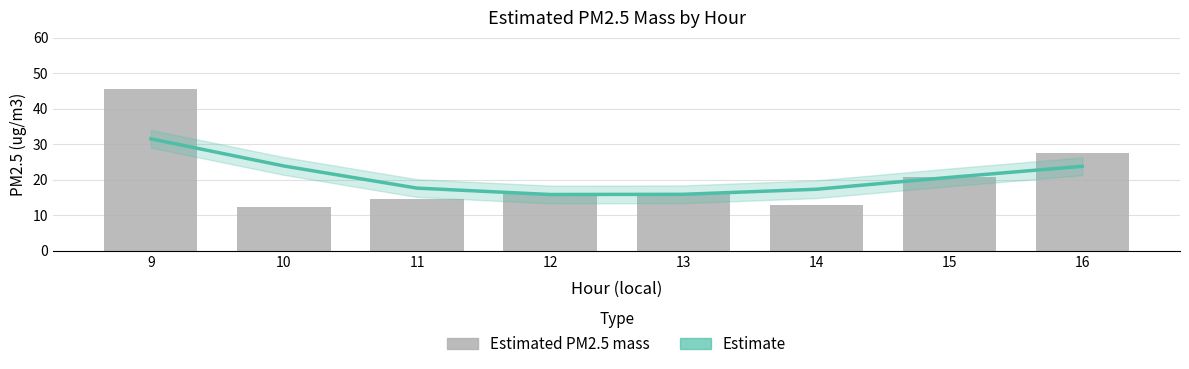

What is the highest value of the Estimated PM2.5 mass series?

45.6